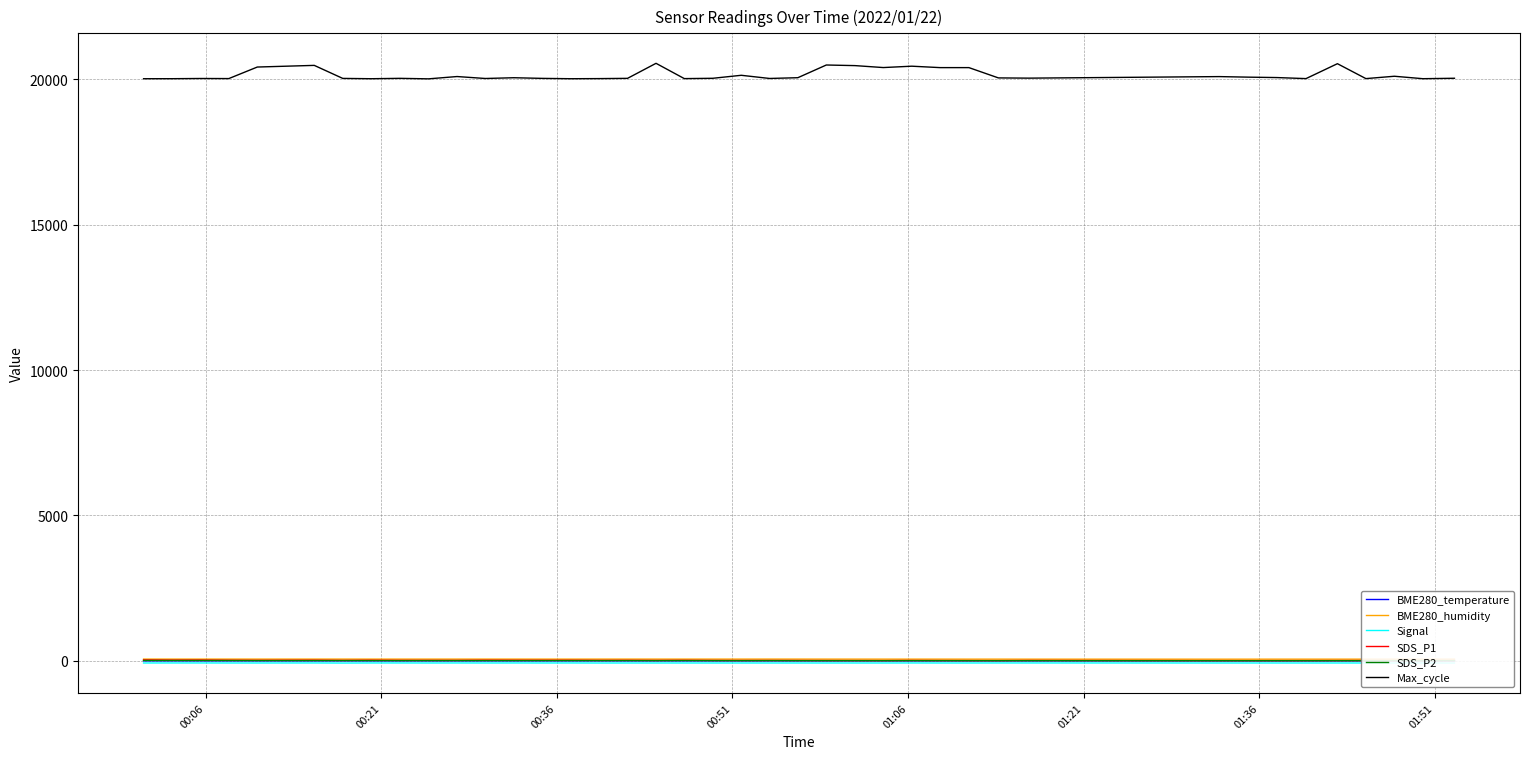

Which series has the widest spread of values?

Max_cycle